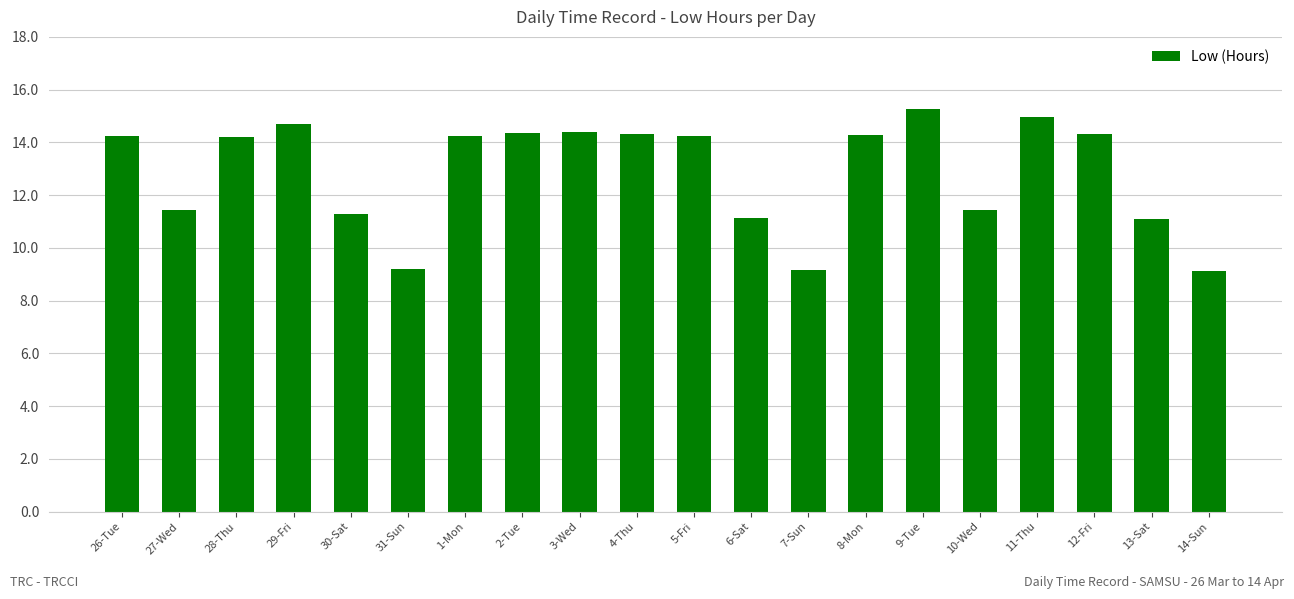

Approximately how many times larger is the value at 26-Tue compared to 3-Wed?

1.0